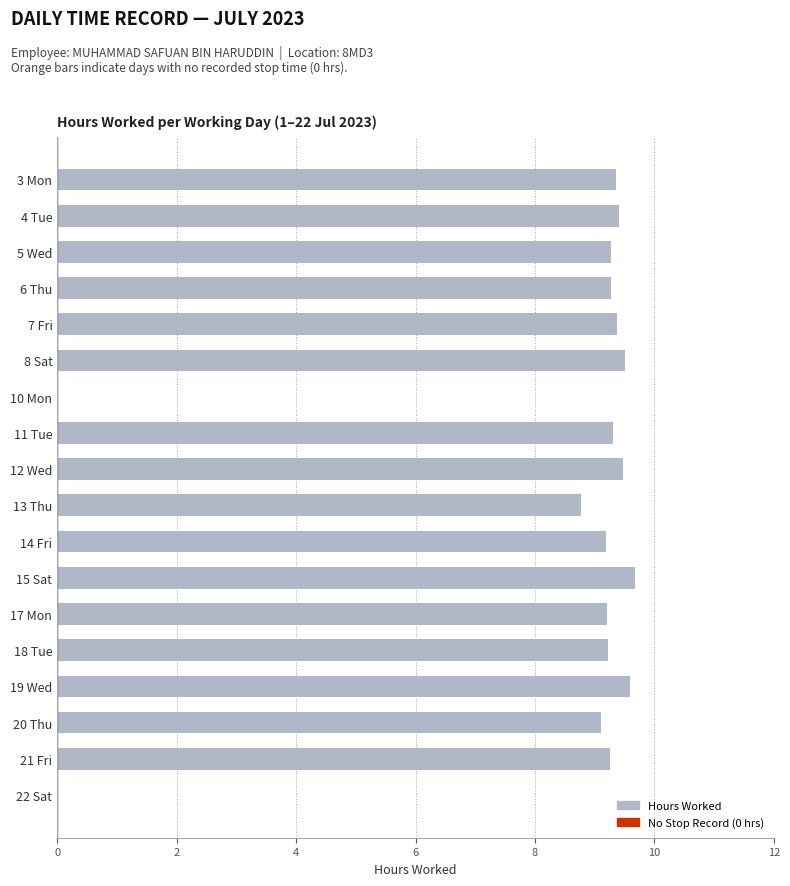

What is the approximate value at 7 Fri?

9.4